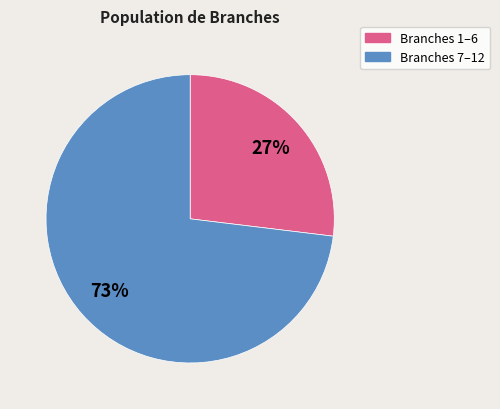

To the nearest percent, what is the average slice percentage?

50%